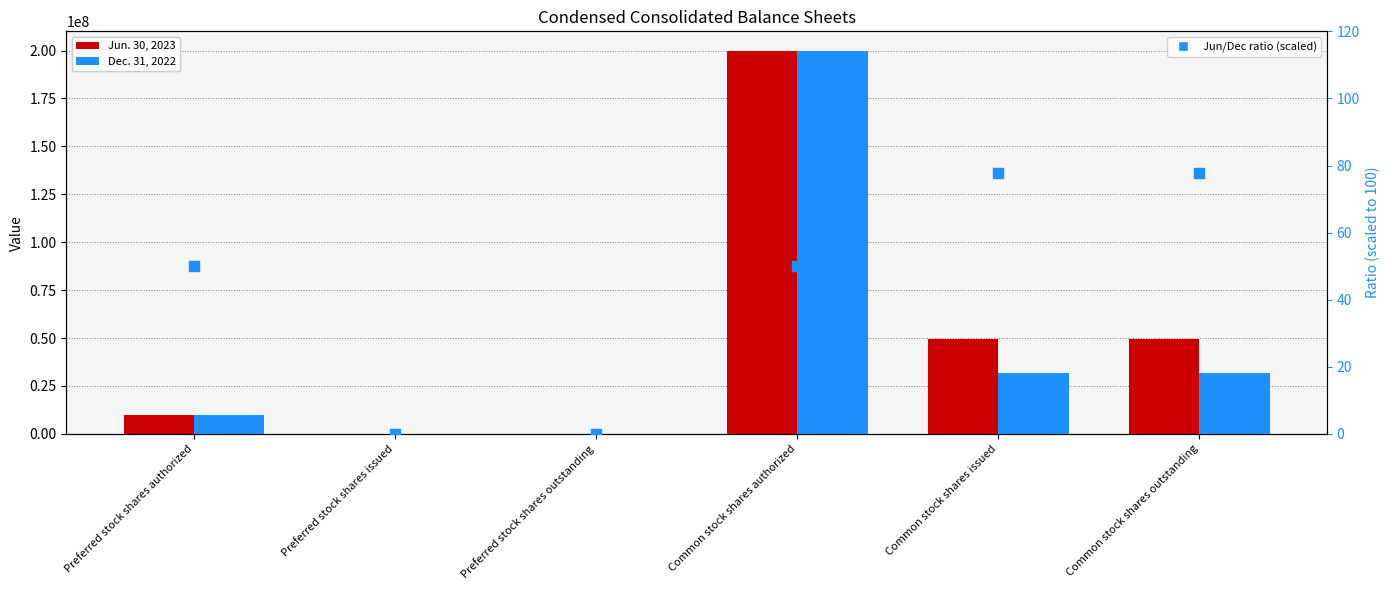

At which category is the sum across all series the highest?

Common stock shares authorized